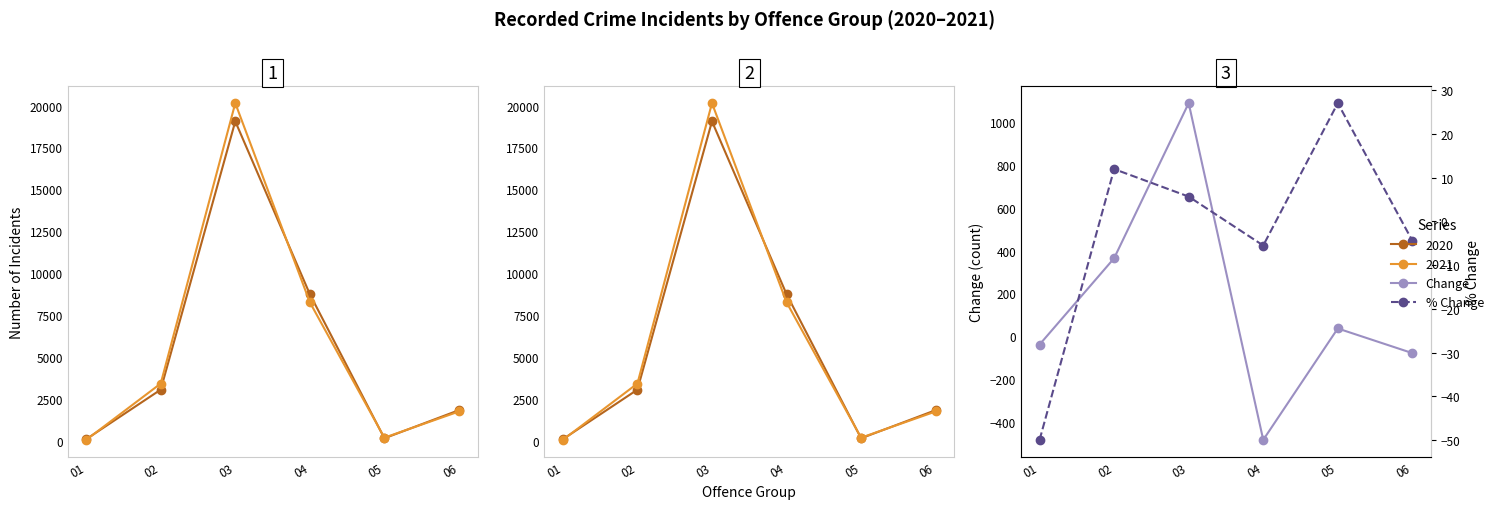

Reading right to left, what are all the values shown in this chart?

Change: -79.0	36.0	-484.0	1088.0	364.0	-39.0
% Change: -4.4	27.1	-5.5	5.7	12.0	-50.0